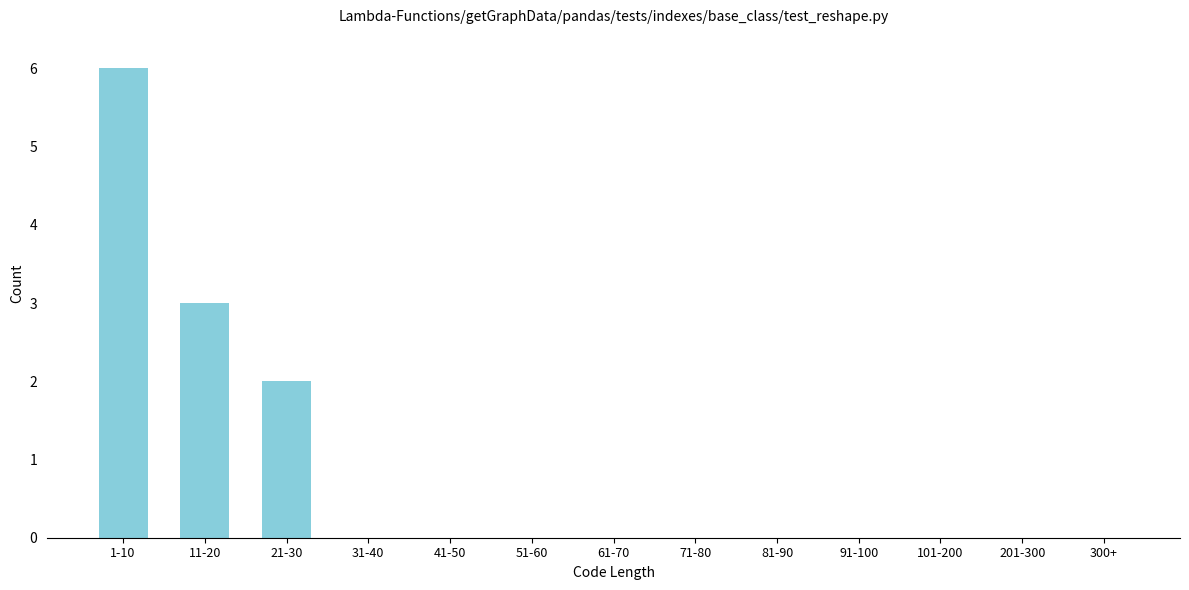

Reading left to right, list all the values displayed in this chart.

1-10=6	11-20=3	21-30=2	31-40=0	41-50=0	51-60=0	61-70=0	71-80=0	81-90=0	91-100=0	101-200=0	201-300=0	300+=0